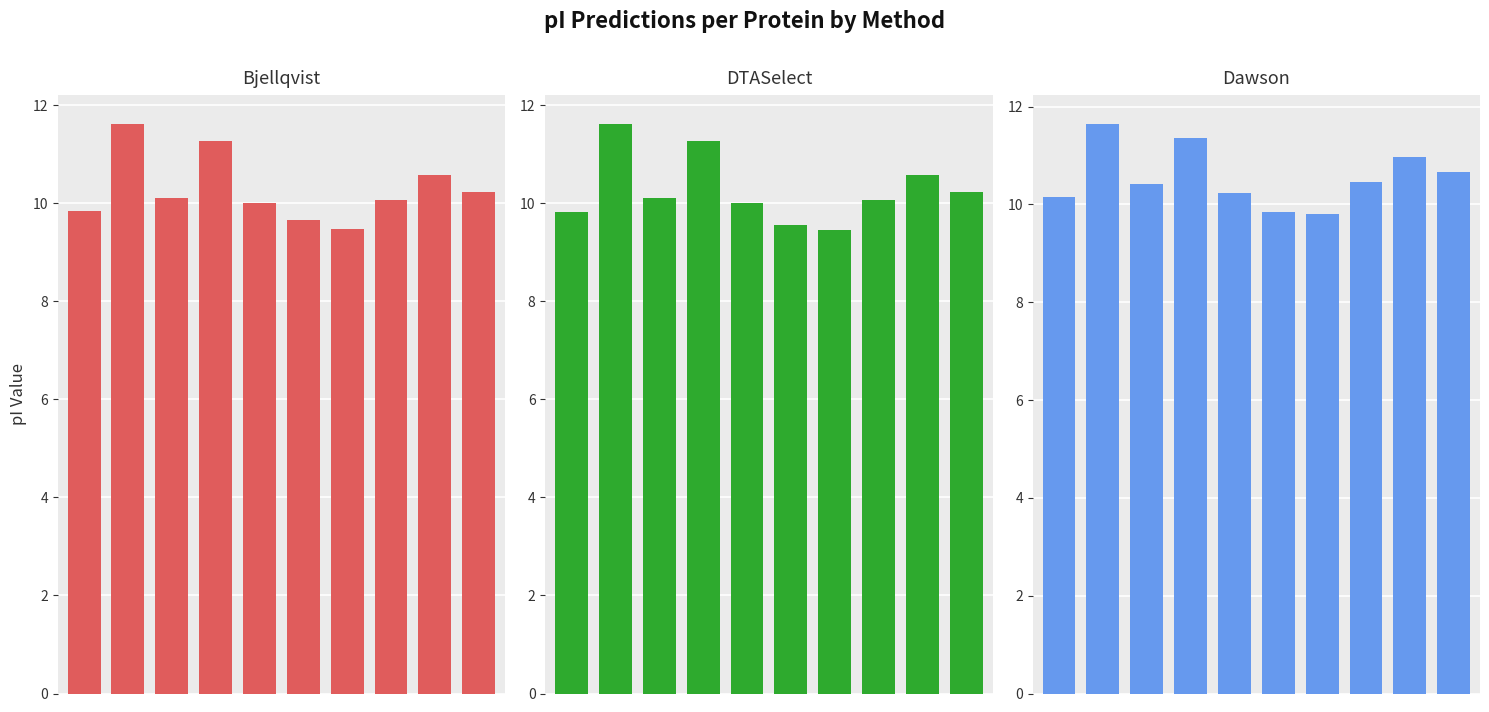

What is the spread (max minus min) of values at 4?

0.2